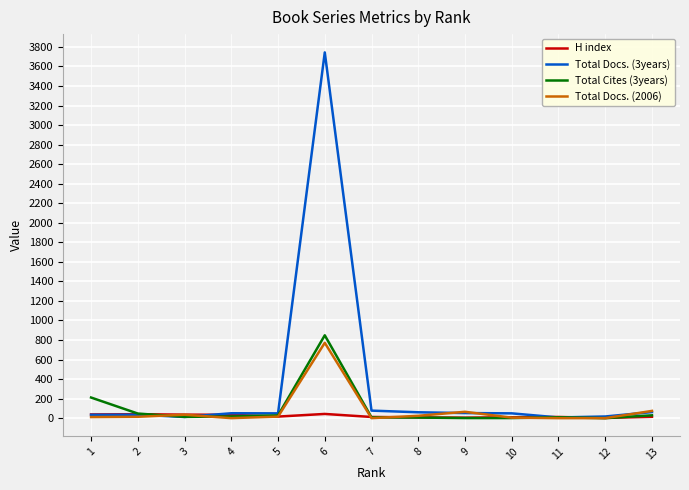

The value of Total Cites (3years) at 6 is 1238. True or false?

False